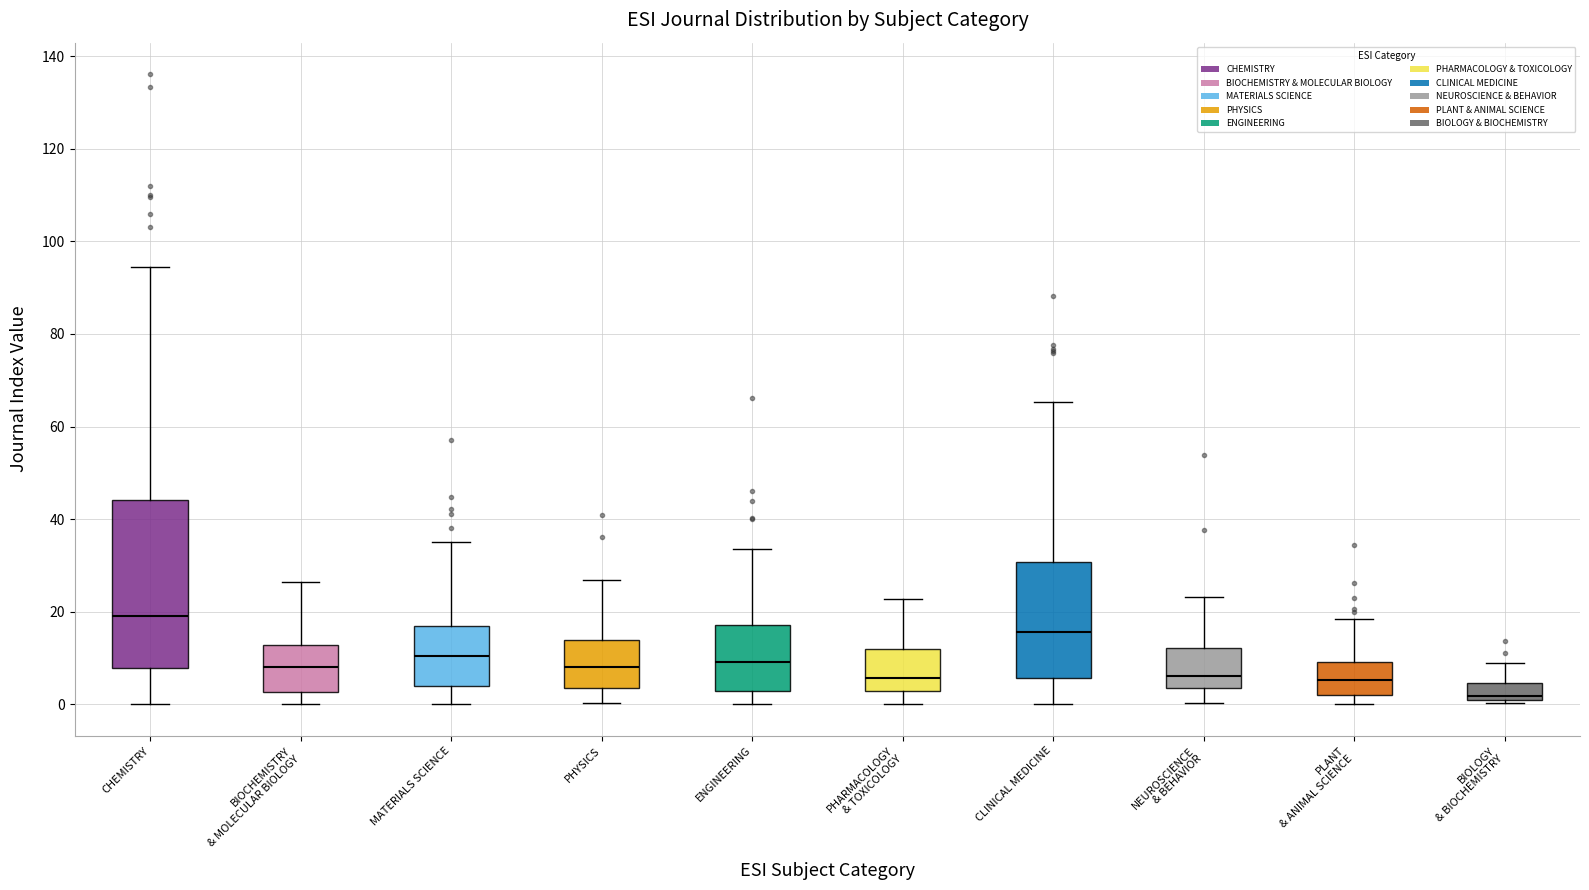

Comparing the boxes themselves (not the whiskers), which one is the tallest?

CHEMISTRY